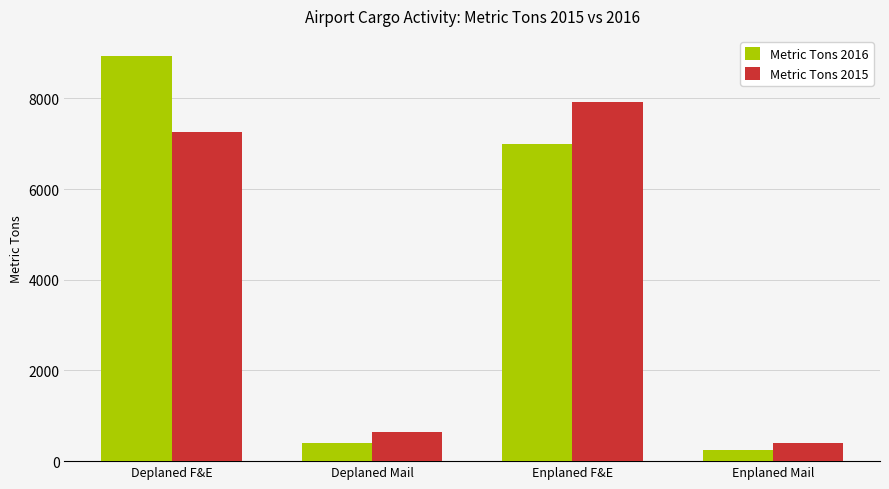

What is the value of the Metric Tons 2016 bar at the 3rd from the left?

6997.1